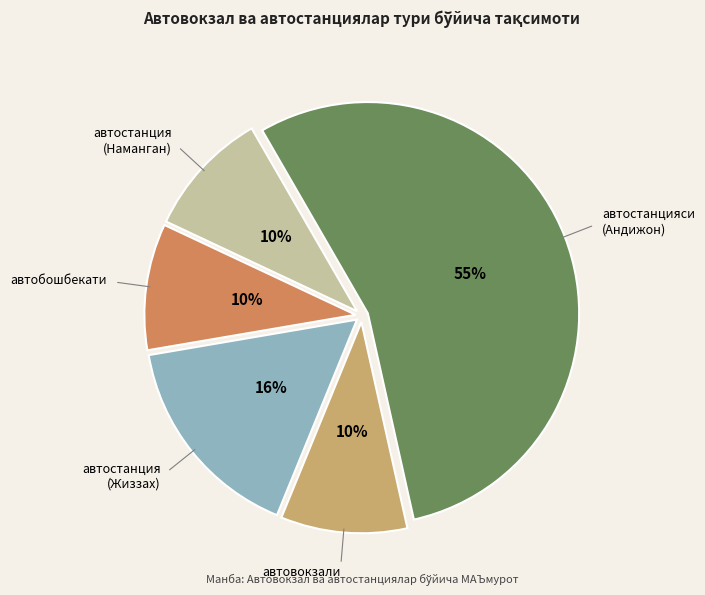

To the nearest percent, what is the difference between the largest and smallest slice percentages?

45%